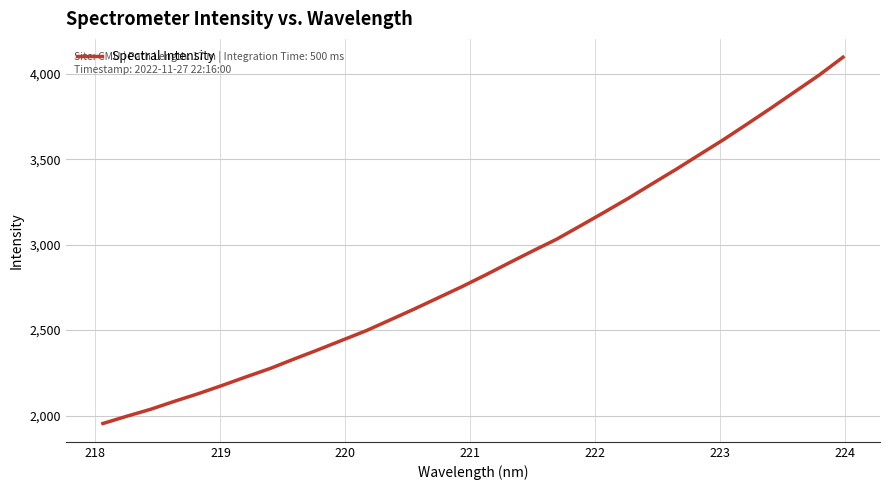

What is the minimum value shown in the chart?

1953.4